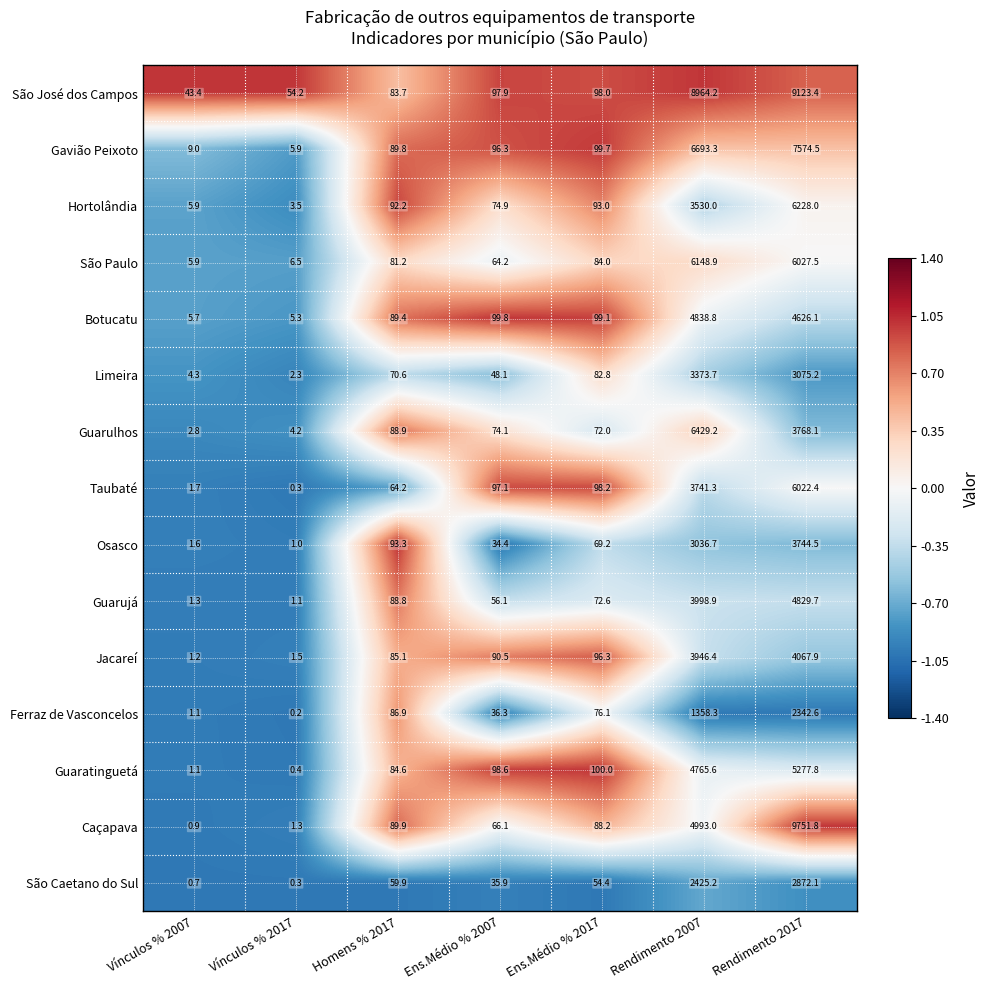

The value of Osasco at Vínculos % 2007 is 1.6. True or false?

True